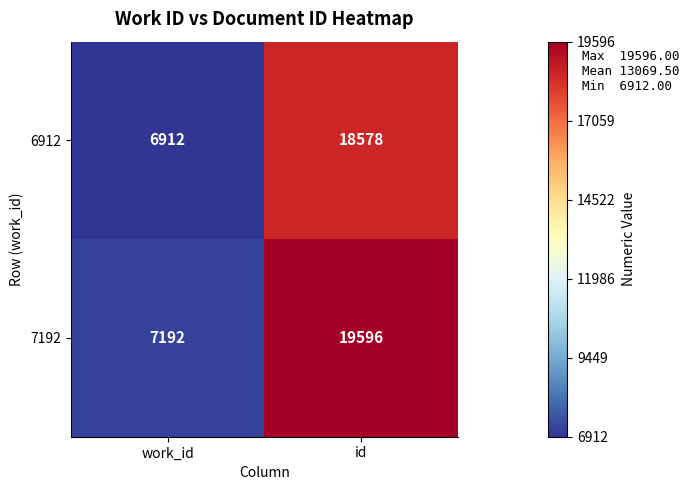

Rank the series by their maximum value, from lowest to highest.

6912, 7192